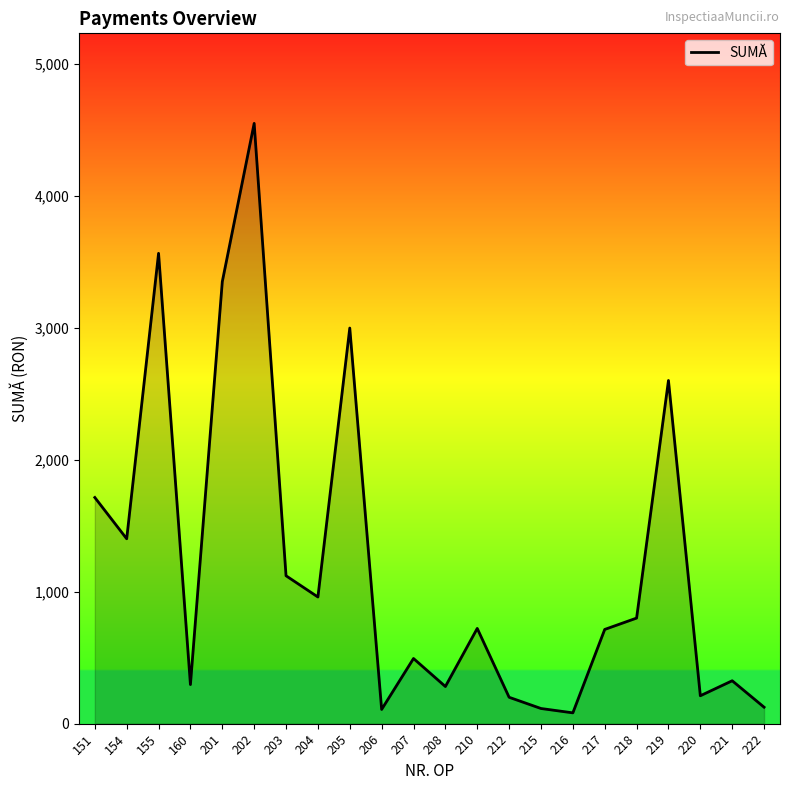

Read the value at 219.

2600.0